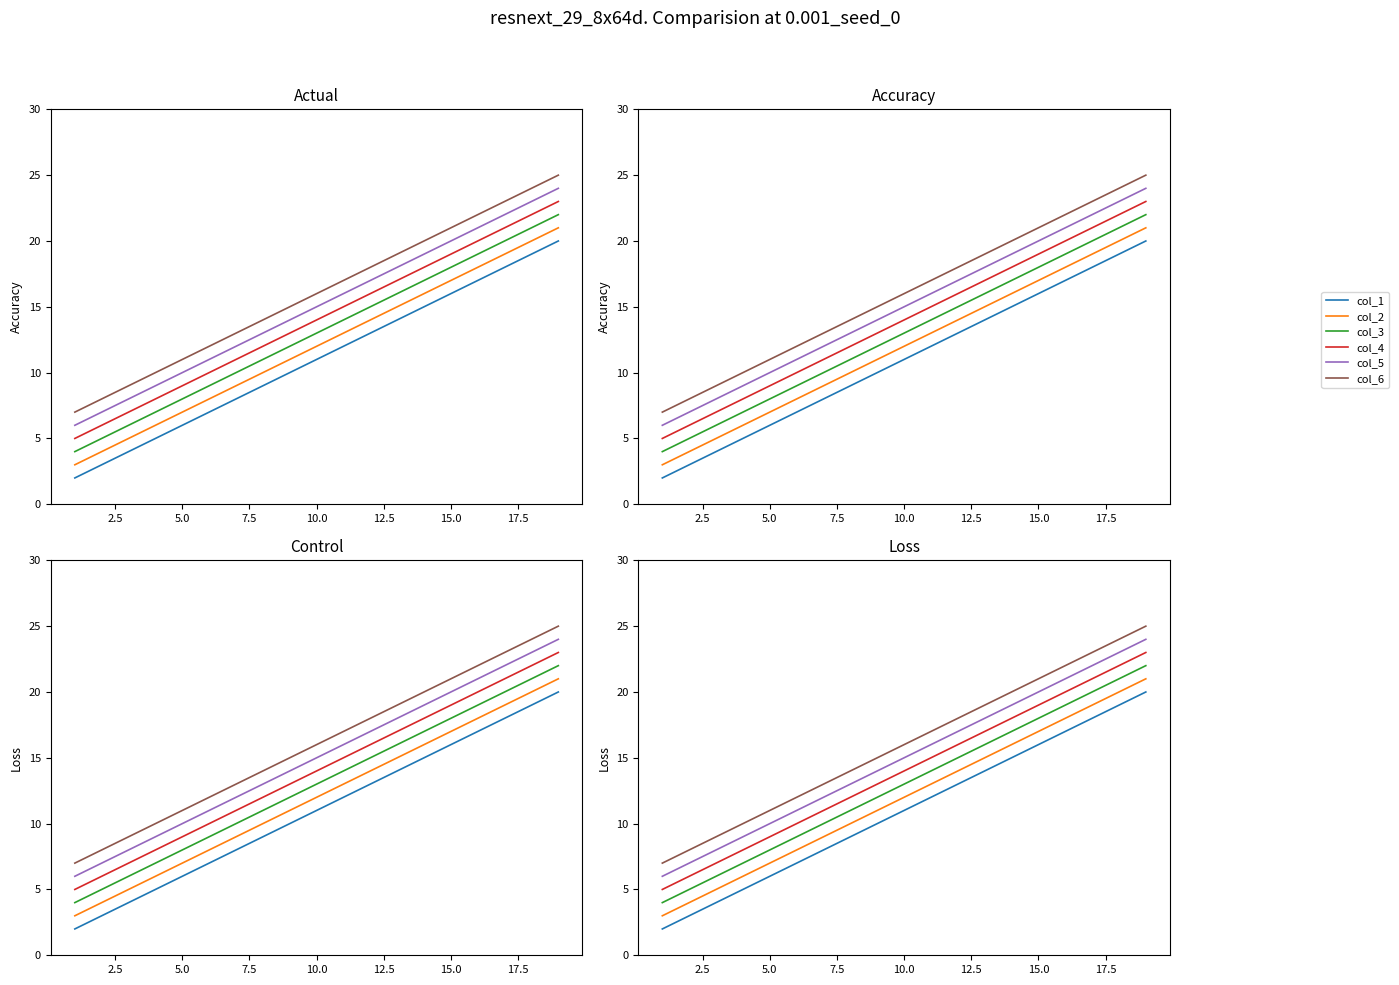

True or false: col_5 has more than 1 interior local peaks.

False